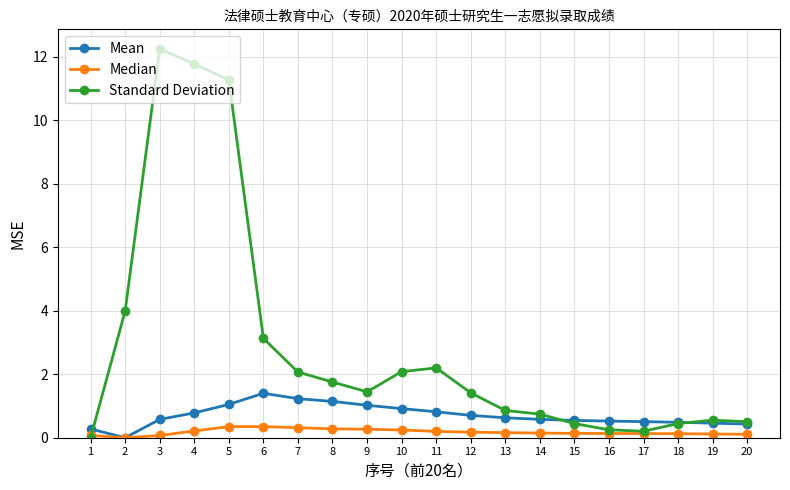

At which category does Mean reach its first local peak?

6